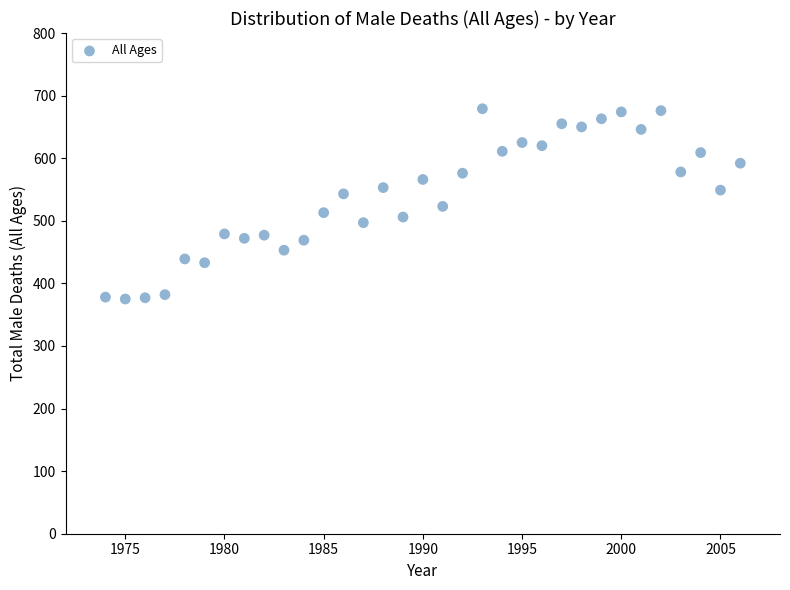

What is the range of X values (max minus min)?

32